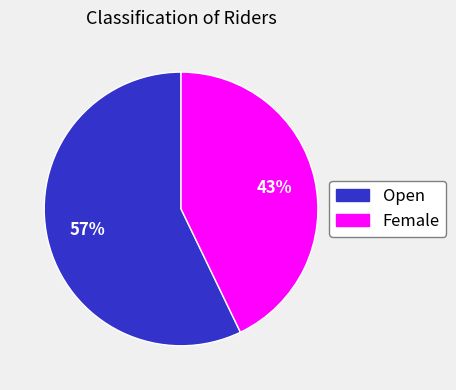

To the nearest percent, what is the combined percentage of Female and Open?

100%